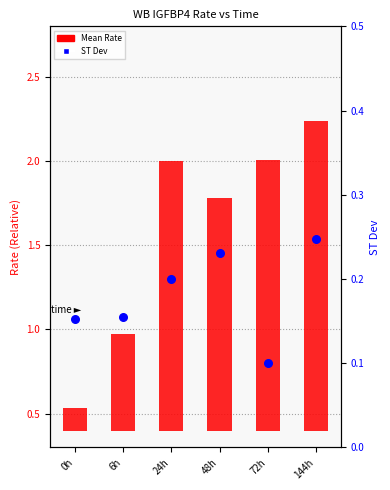

Which series contains the lowest Y value?

ST Dev (CV proxy)